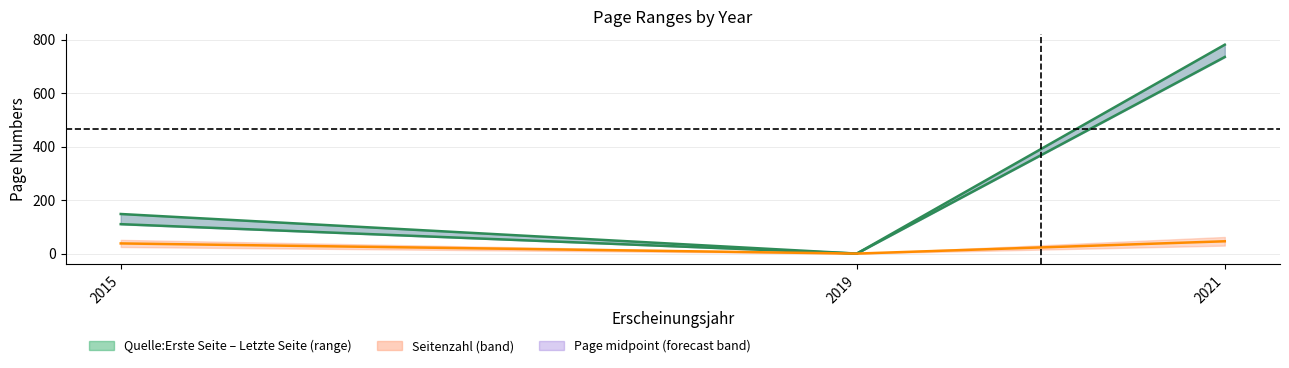

Rank the series by their maximum value, from highest to lowest.

Quelle:Letzte Seite, Quelle:Erste Seite, Seitenzahl